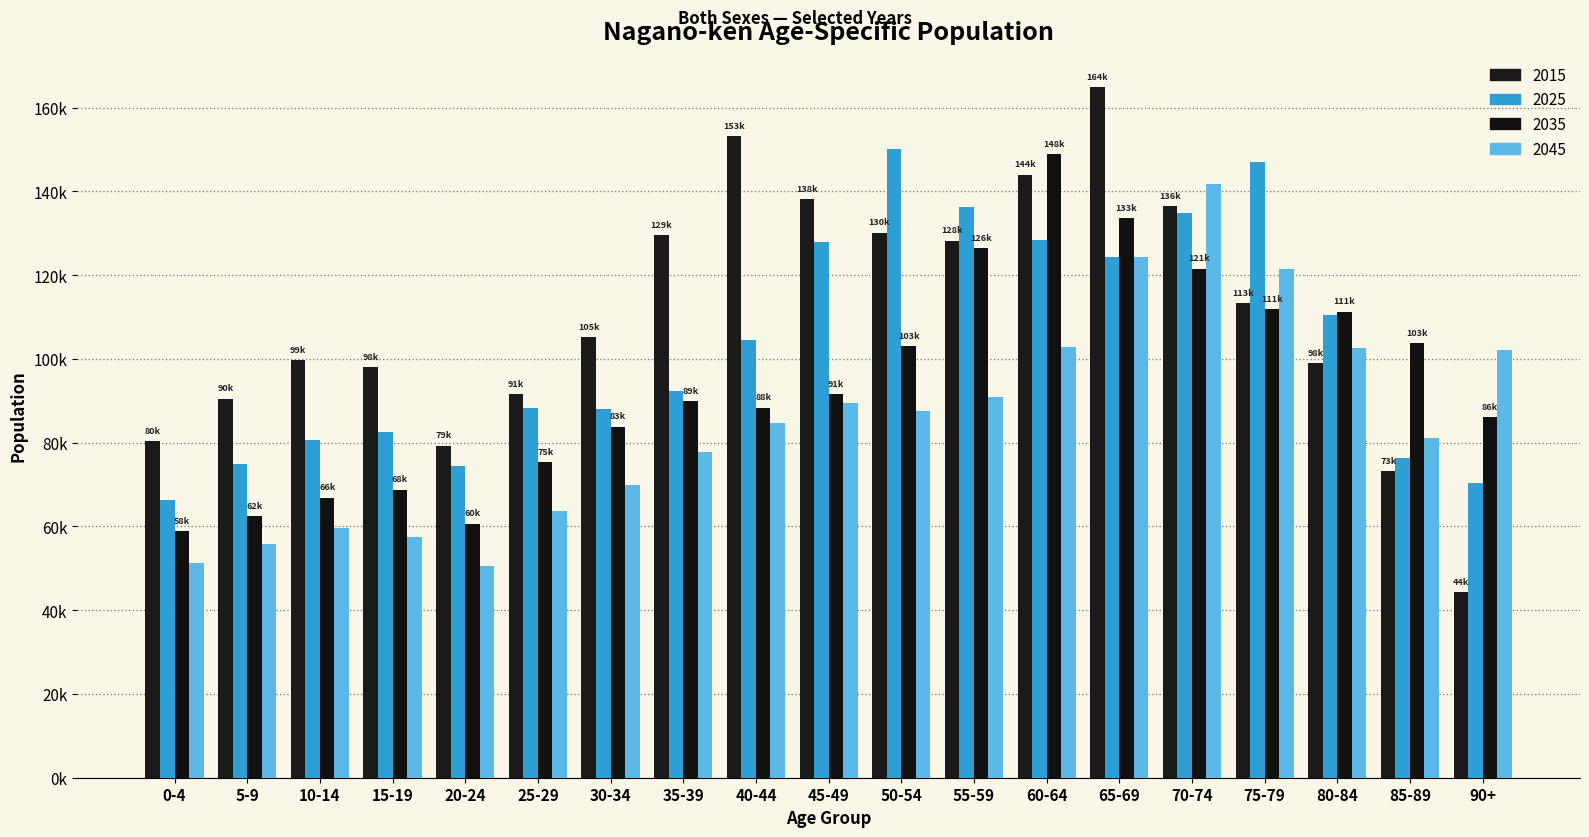

What is the difference between the maximum and second lowest values in the 2015 series?

91623